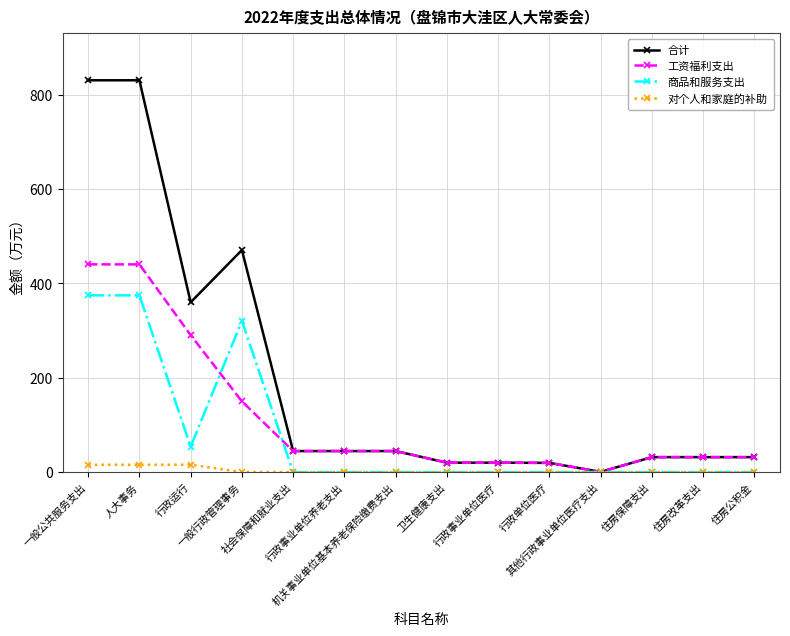

How many lines are shown in the chart?

4